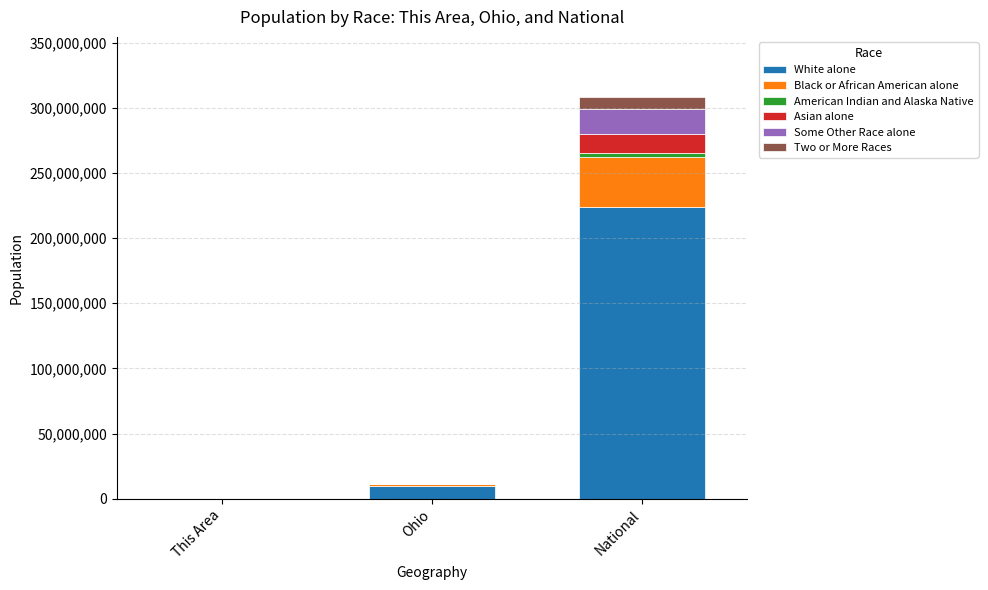

The White alone series shows 223553265 at National. True or false?

True